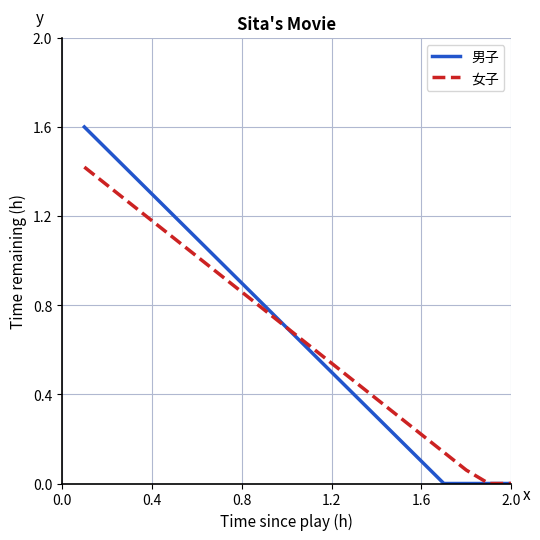

Rank the series by their maximum value, from lowest to highest.

女子, 男子